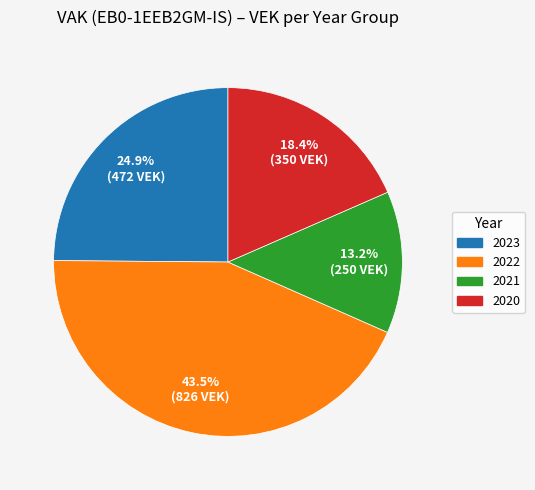

Is there any slice that represents more than half of the pie?

No